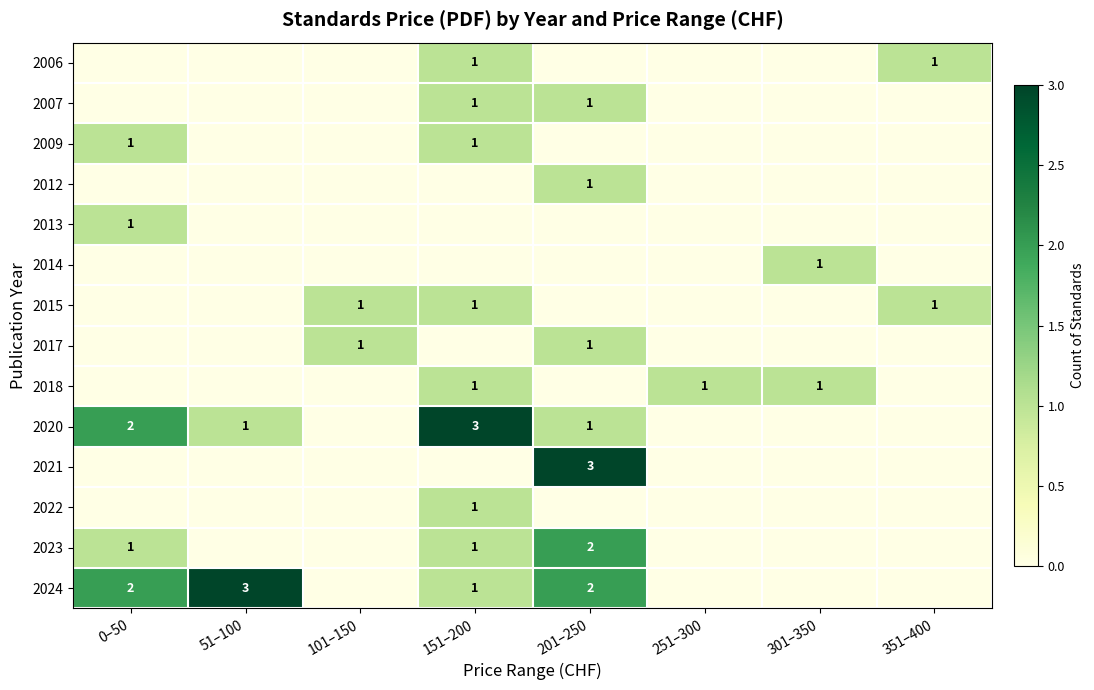

The 2015 series shows 0 at 151–200. True or false?

False